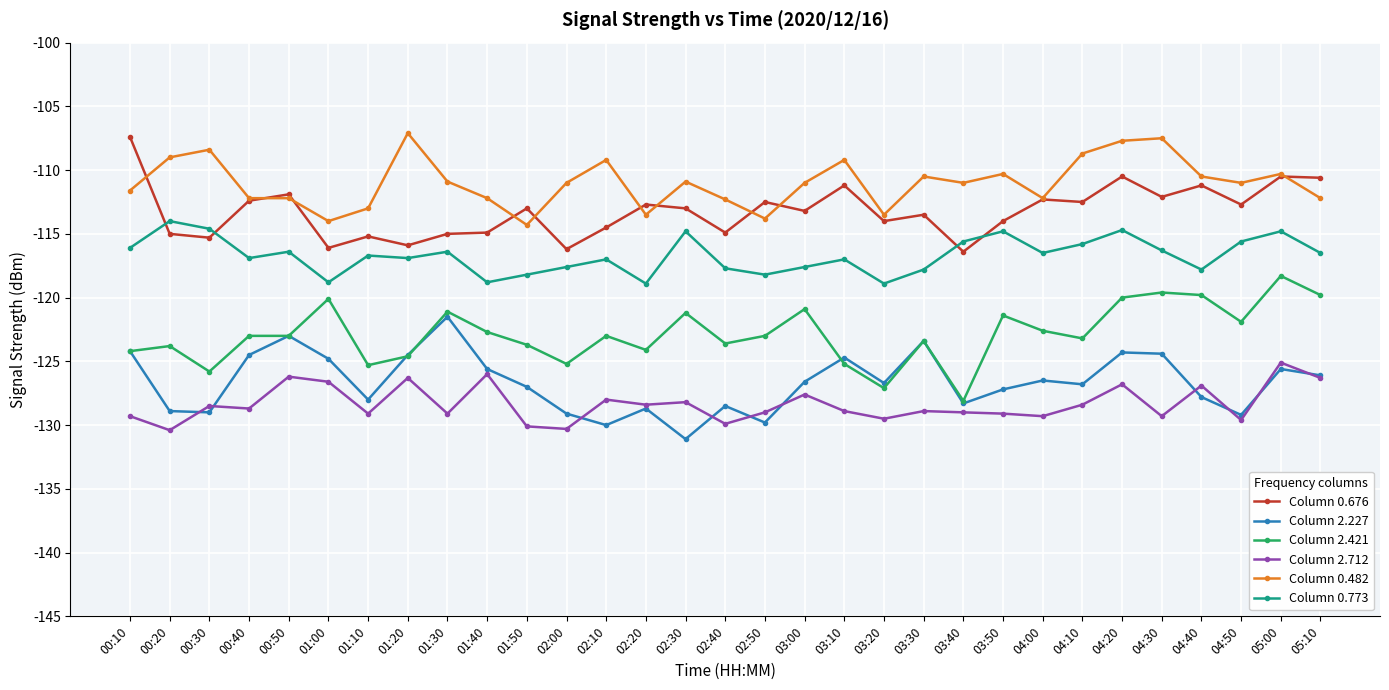

What is the label of the 31st point from the right?

00:10